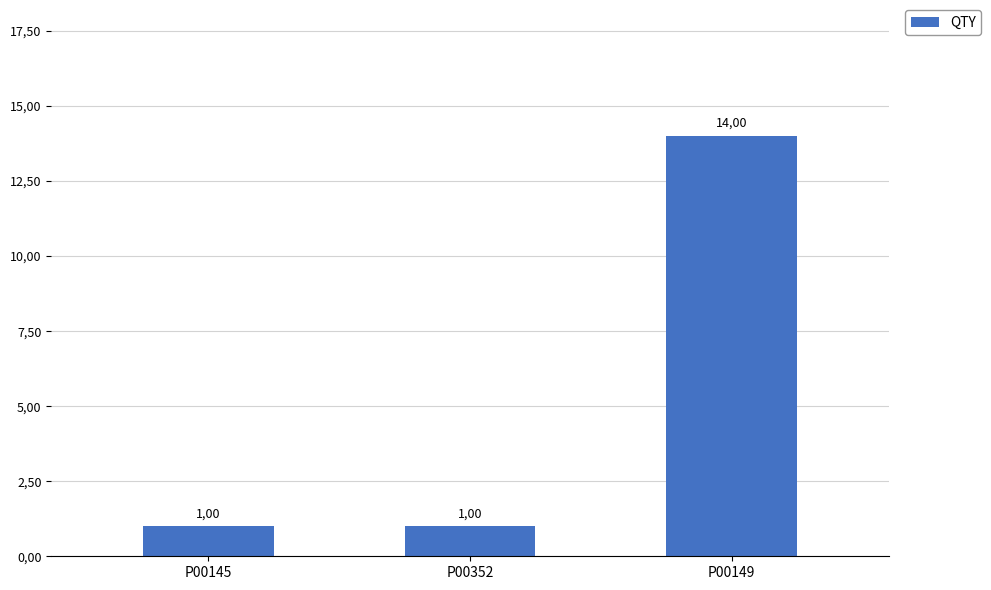

Reading left to right, extract all data points from this chart.

1	1	14